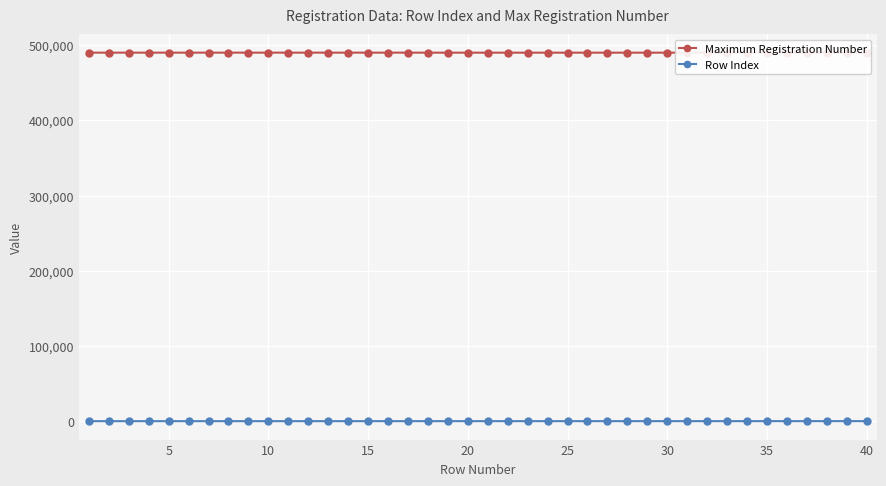

Does the chart display data point markers on the line(s)?

Yes